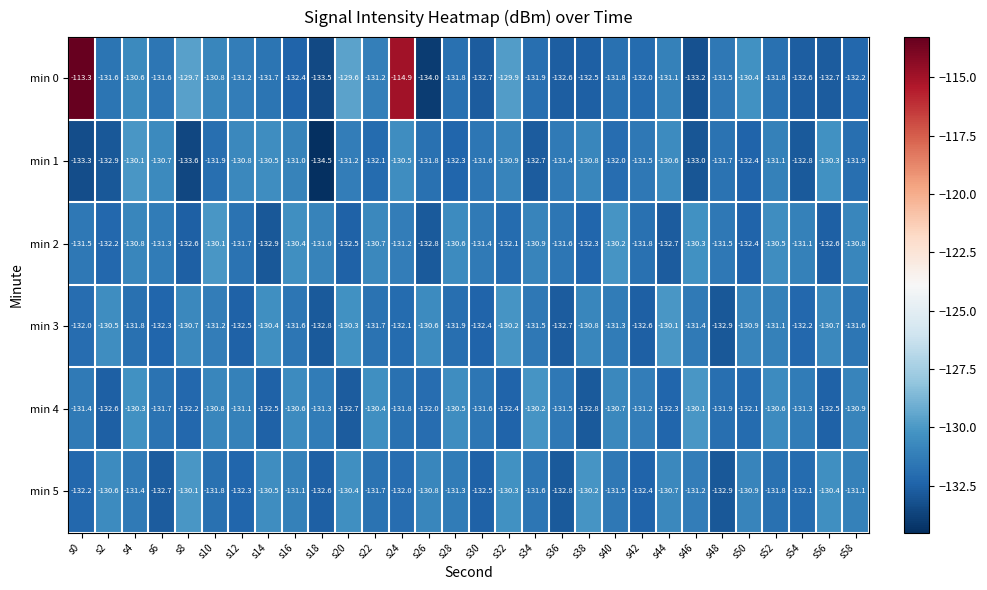

What is the difference between the highest and lowest values at s28?

1.8